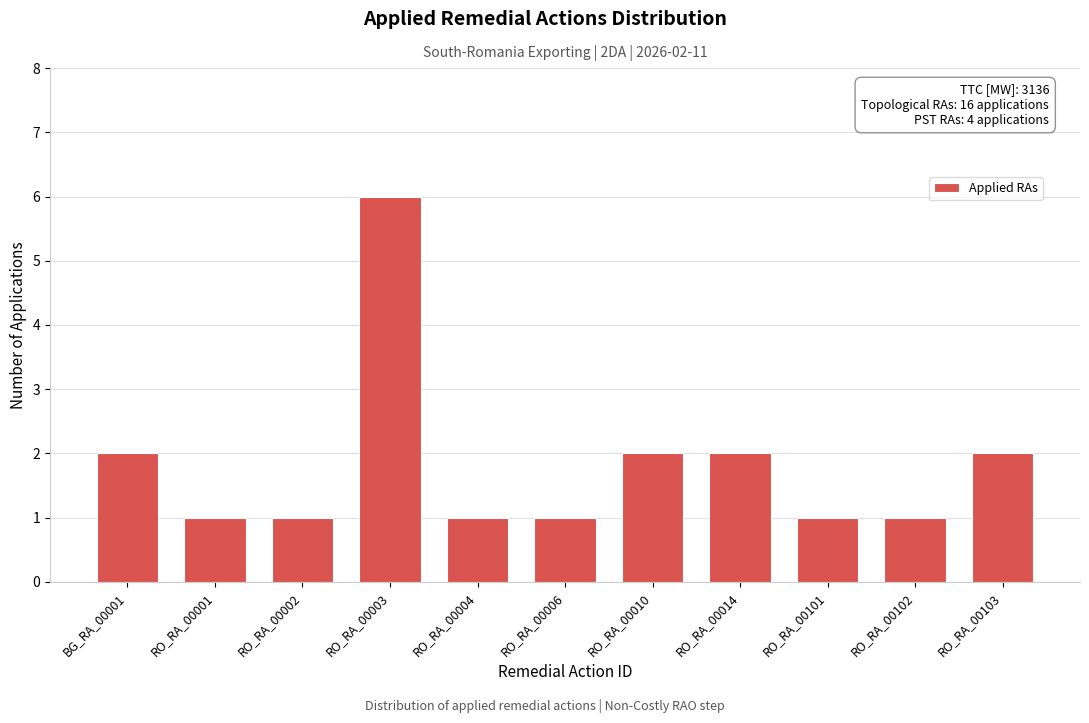

Reading right to left, list all the values displayed in this chart.

2	1	1	2	2	1	1	6	1	1	2